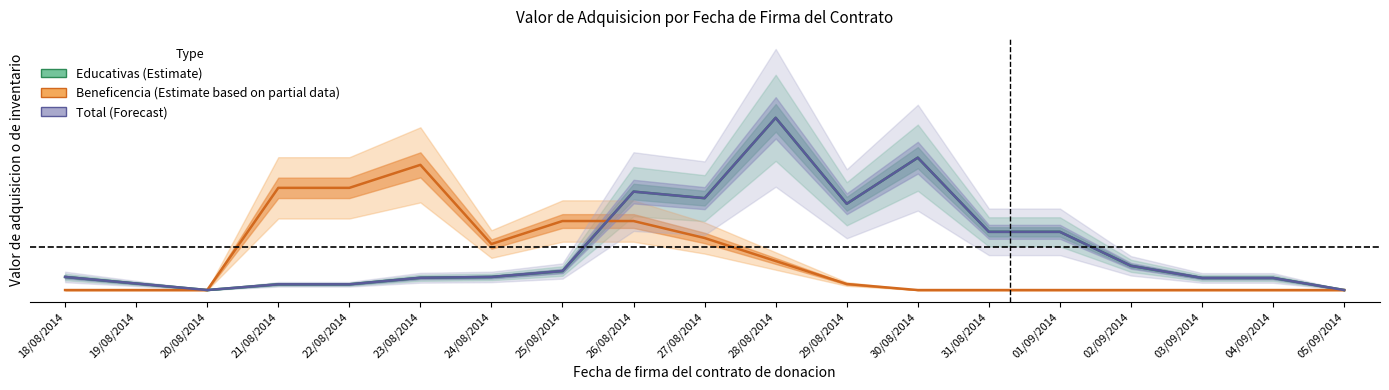

What is the sum of all Total (Forecast) values?

40586.0